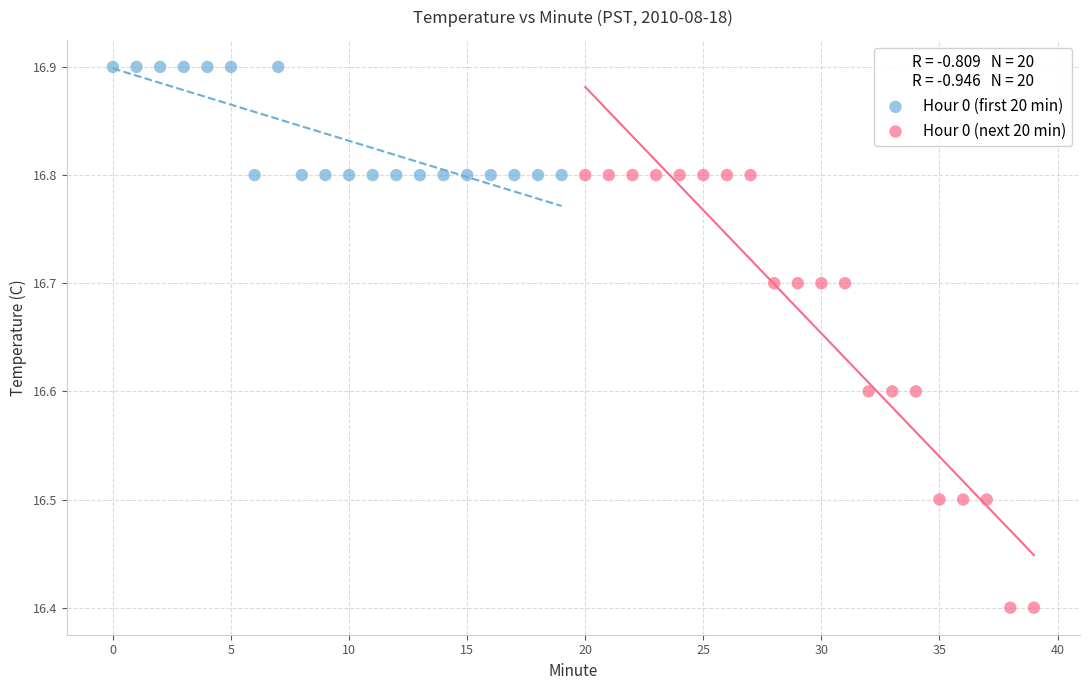

Which series contains the lowest Y value?

Hour 0 (next 20 min)